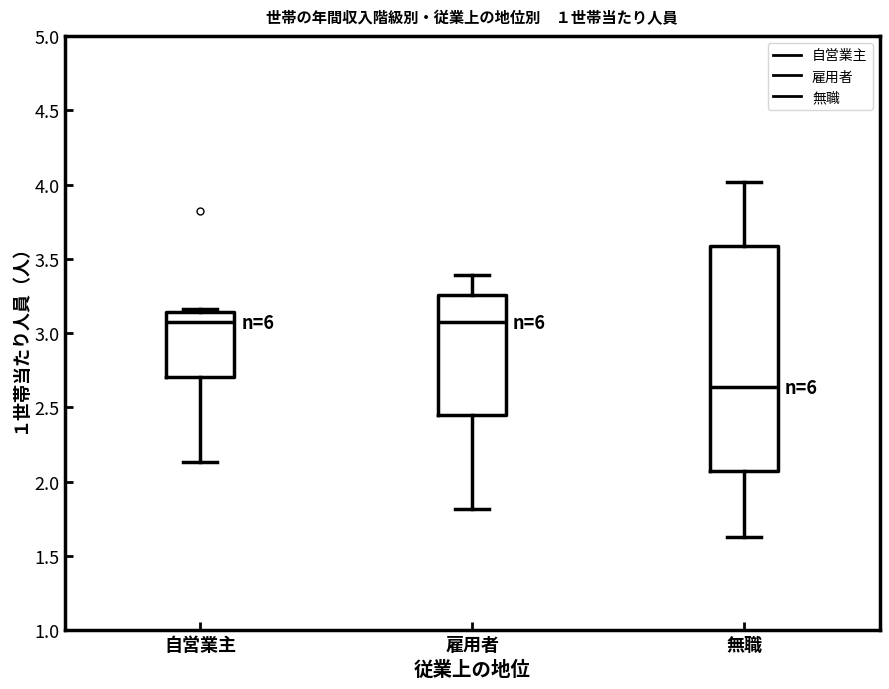

Where does the lower whisker of the box for 雇用者 end on the y-axis? The values are not printed on the chart, so give them approximately, as read against the axis.

1.80